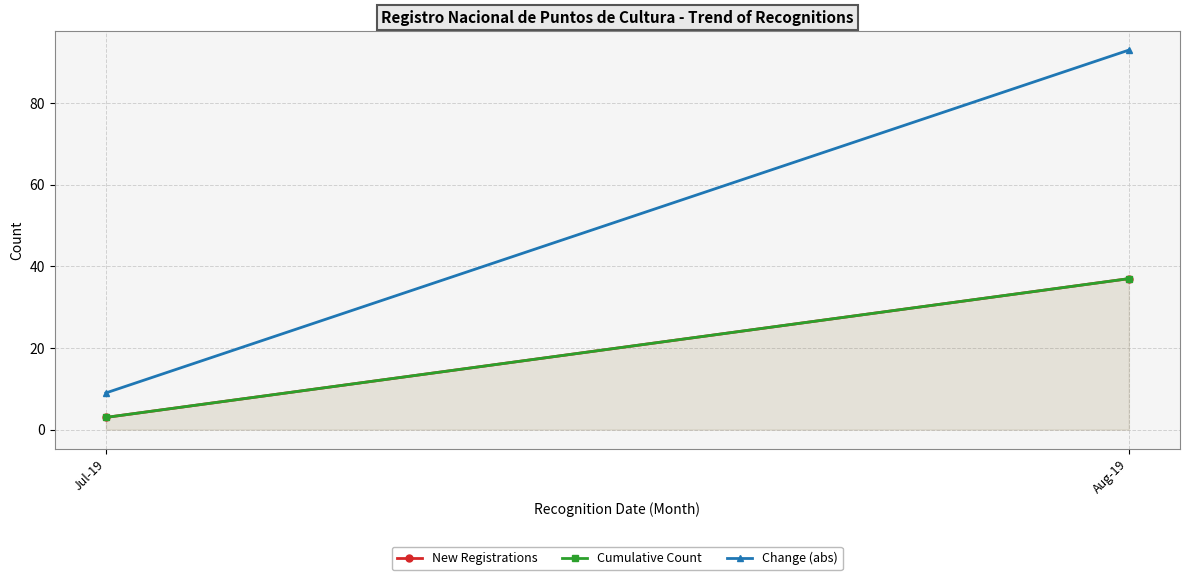

What is the average value of the Cumulative Count series?

20